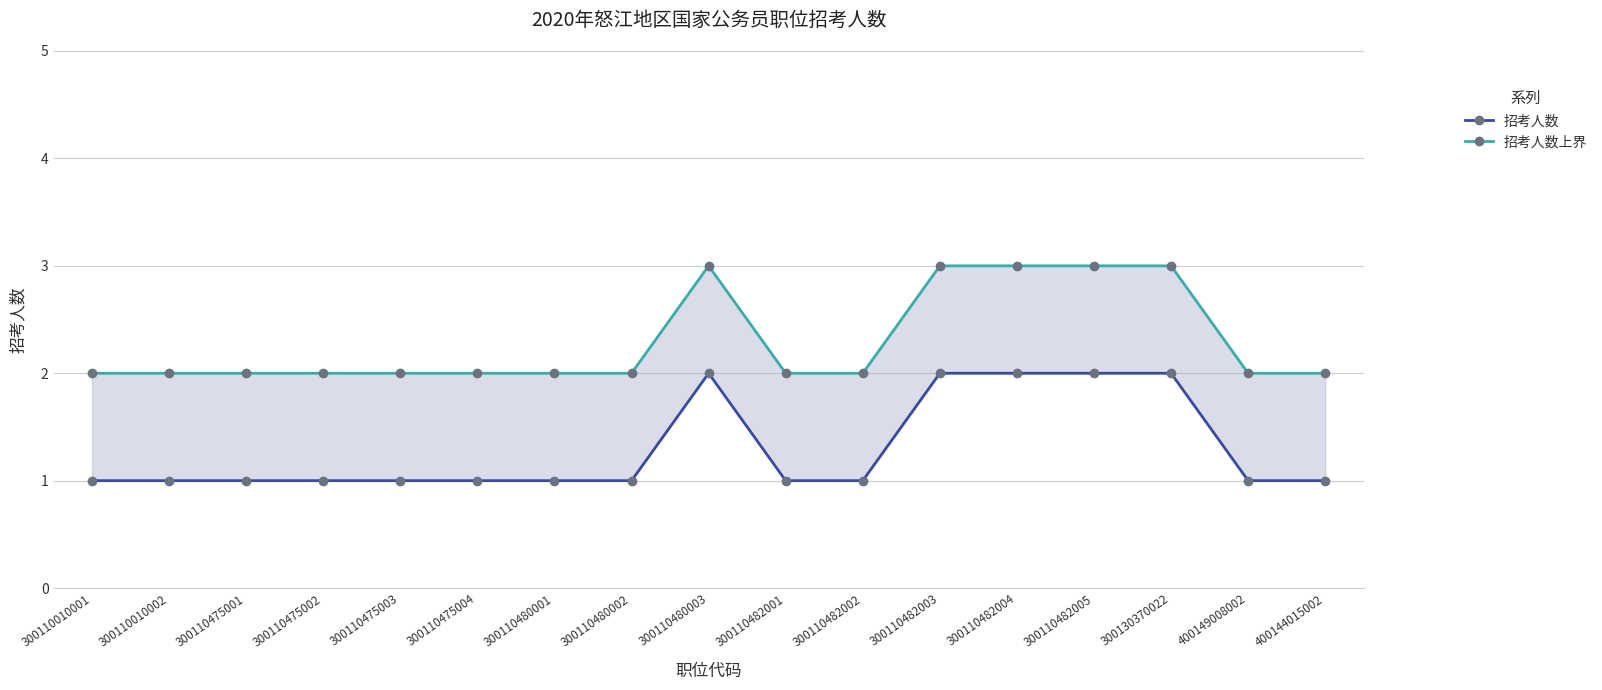

What is the label of the 16th point from the left?

400149008002